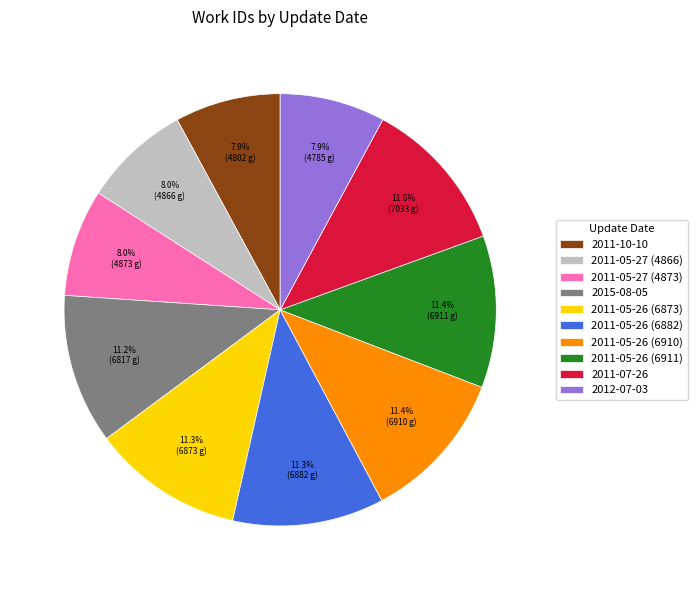

Between 2011-07-26 and 2011-05-27 (4866), which is larger?

2011-07-26